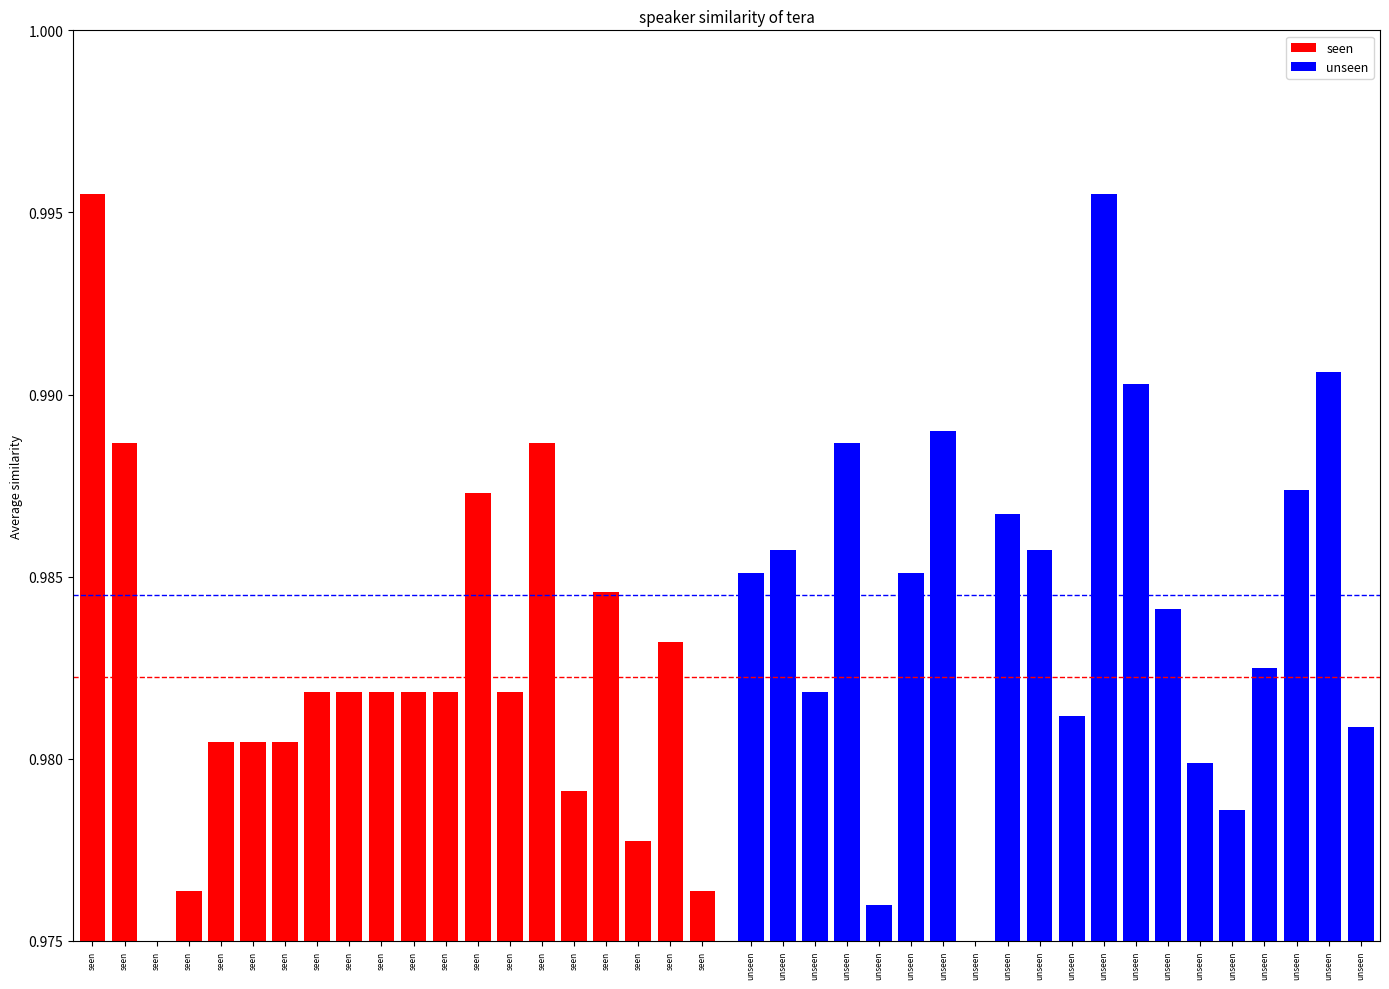

At which label does seen reach its minimum?

seen